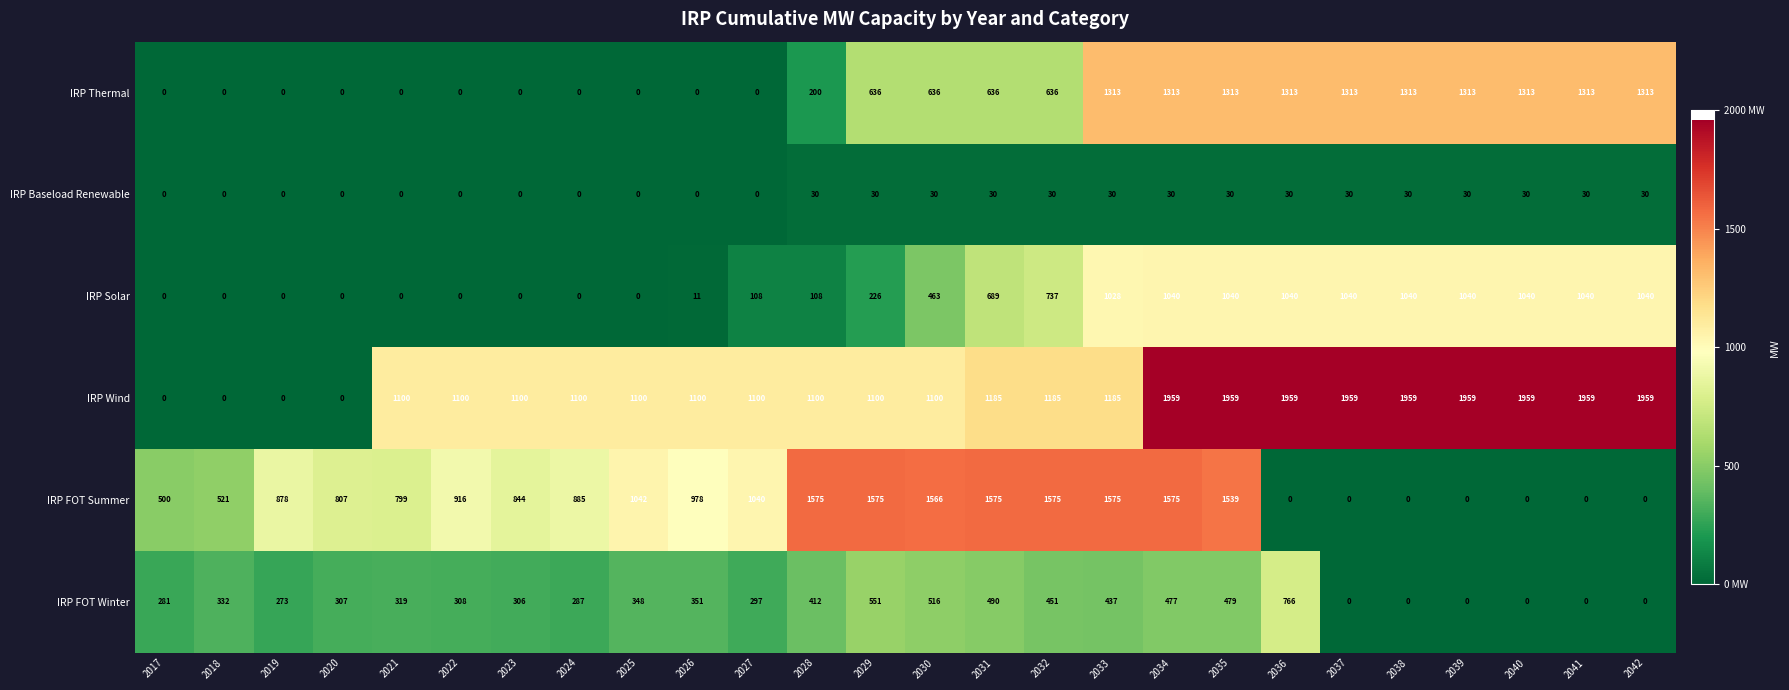

List the series in order of their peak value, highest first.

IRP Wind, IRP FOT Summer, IRP Thermal, IRP Solar, IRP FOT Winter, IRP Baseload Renewable